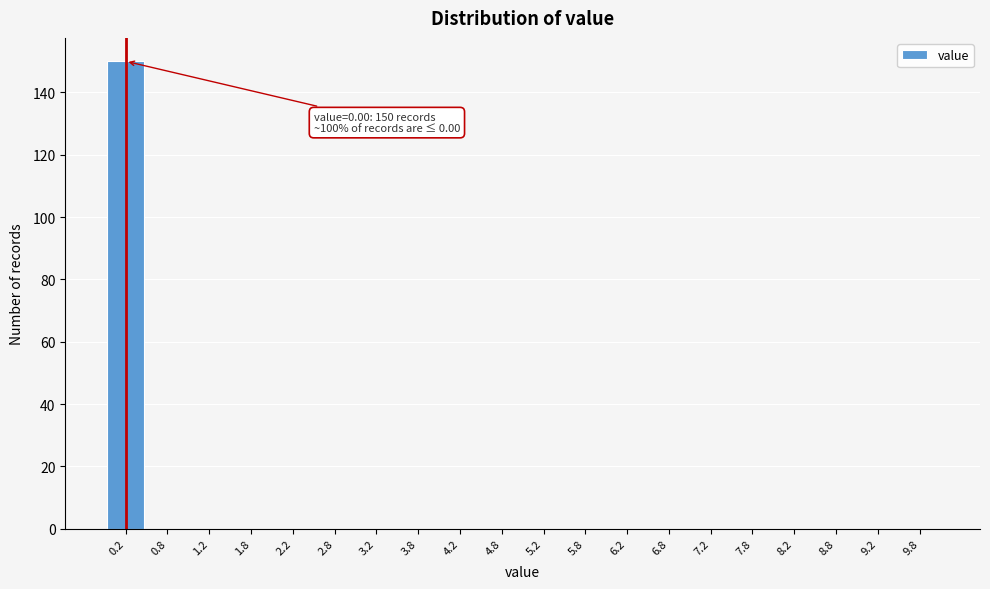

Which range on the x-axis has the tallest bar?

0.0 to 0.5